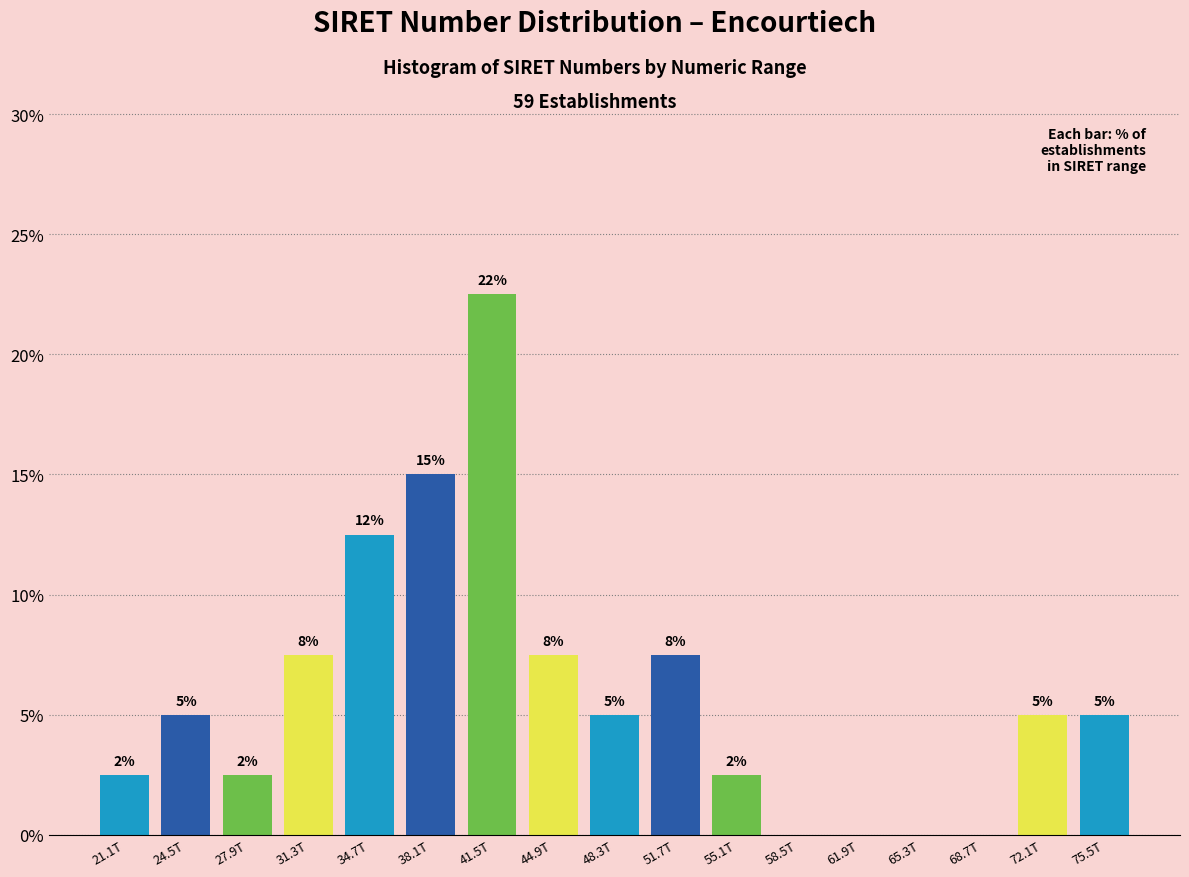

Are the bars horizontal?

No